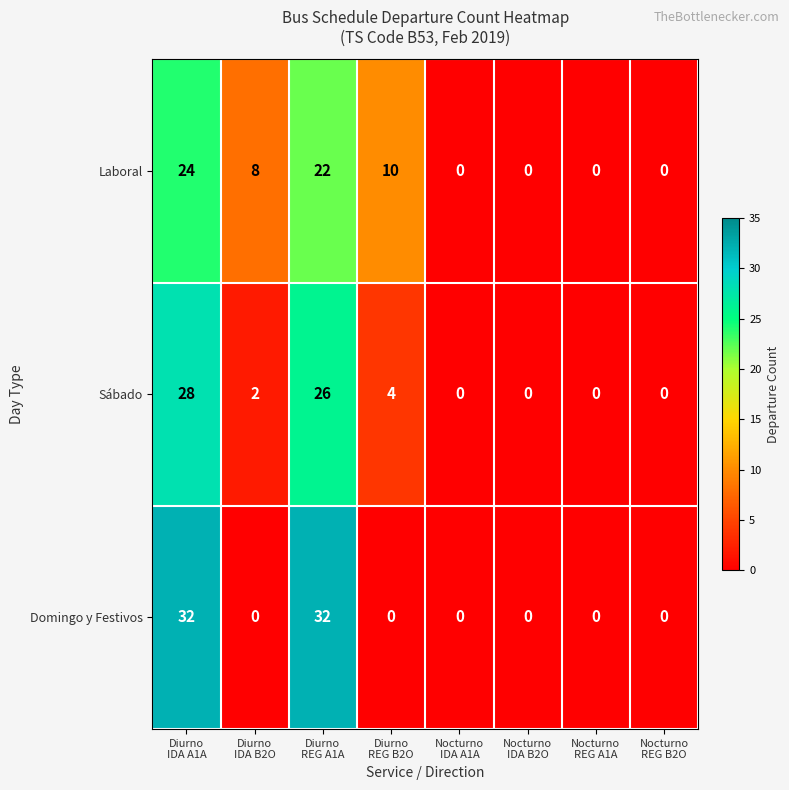

Between Diurno
REG A1A and Nocturno
REG A1A, which series saw the biggest shift?

Domingo y Festivos